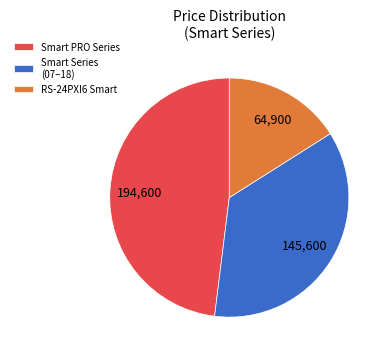

Which slice is the smallest?

RS-24PXI6 Smart